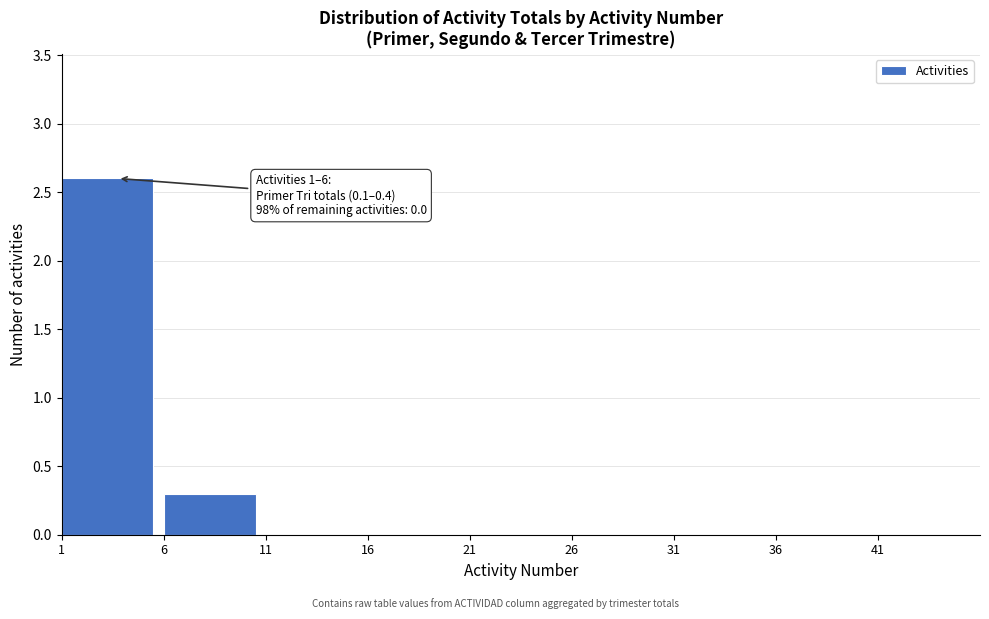

Reading left to right, what are all the values shown in this chart?

1=2.6	6=0.3	11=0.0	16=0.0	21=0.0	26=0.0	31=0.0	36=0.0	41=0.0